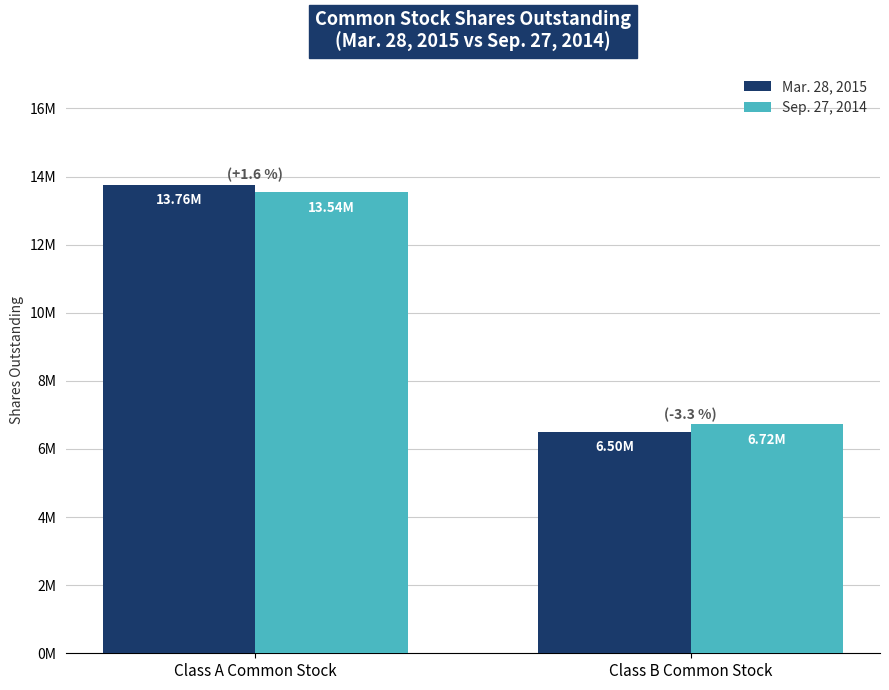

Reading right to left, what are all the values shown in this chart?

Mar. 28, 2015: Class B Common Stock=6499693	Class A Common Stock=13760083
Sep. 27, 2014: Class B Common Stock=6719443	Class A Common Stock=13540333